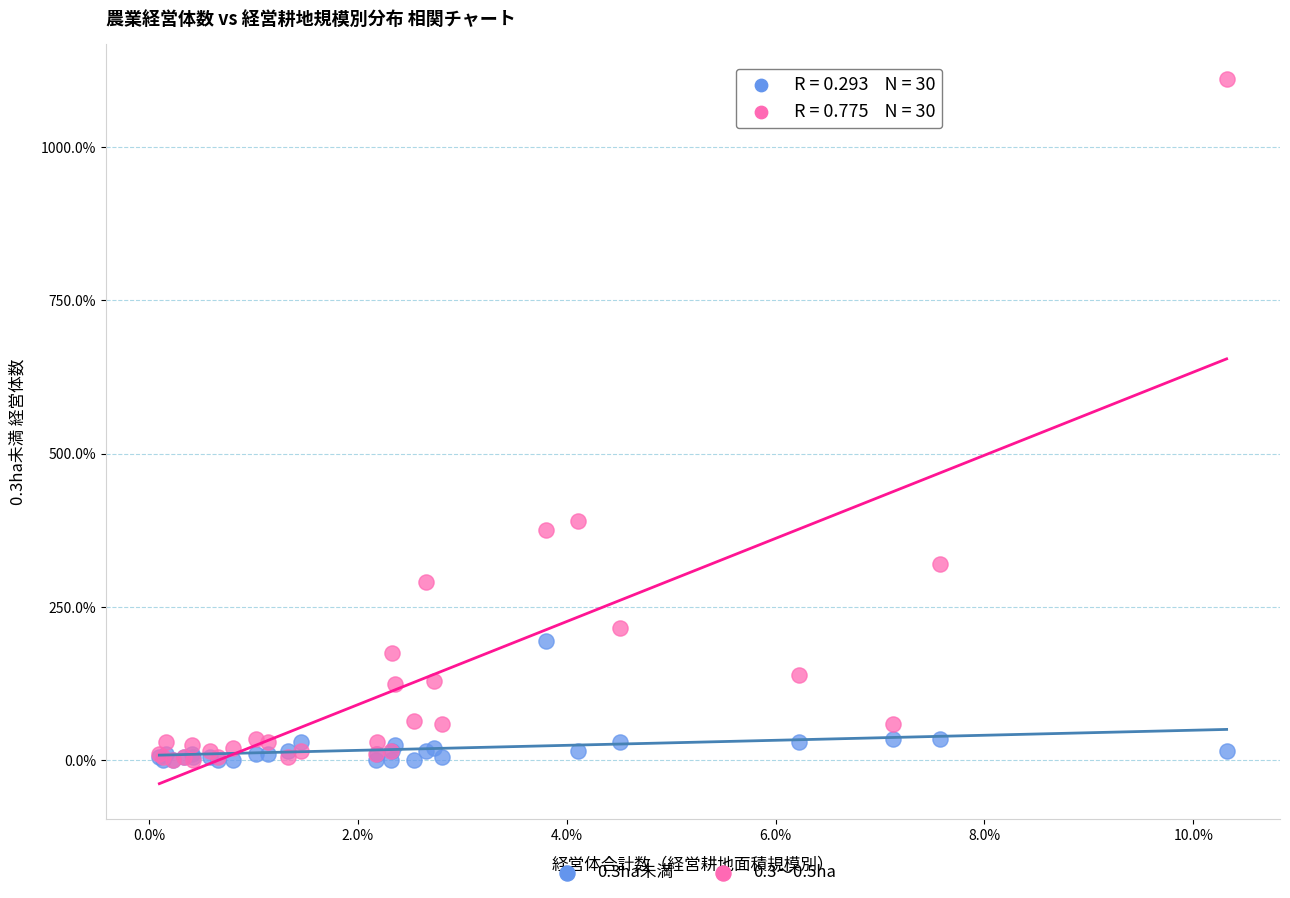

Which series has the widest spread of Y values?

0.3～0.5ha